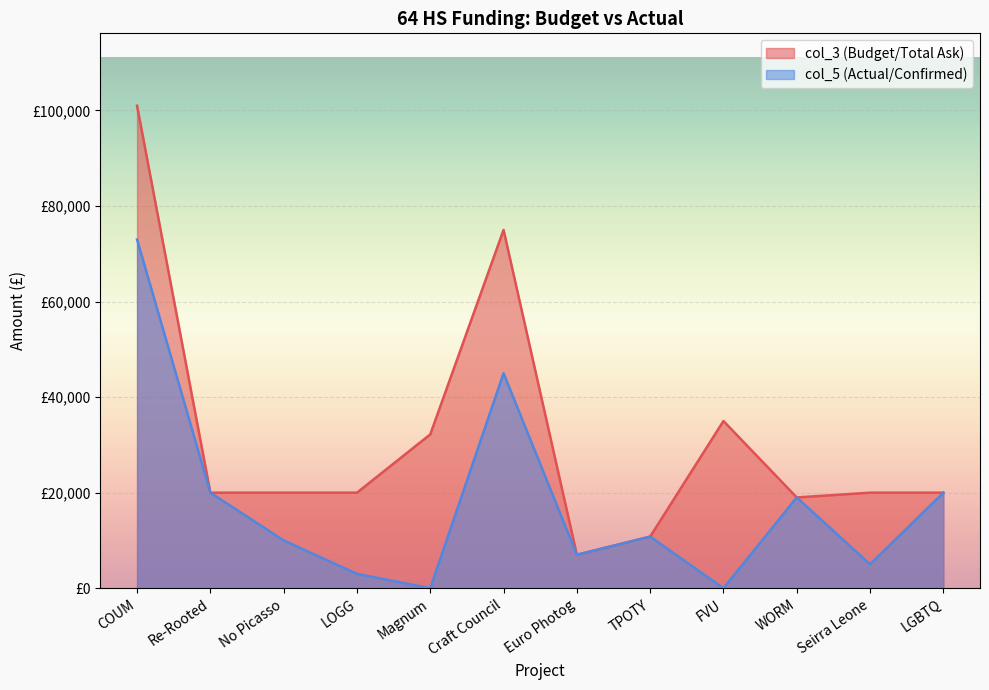

Which series has the largest total across all categories?

col_3 (Budget/Total Ask)